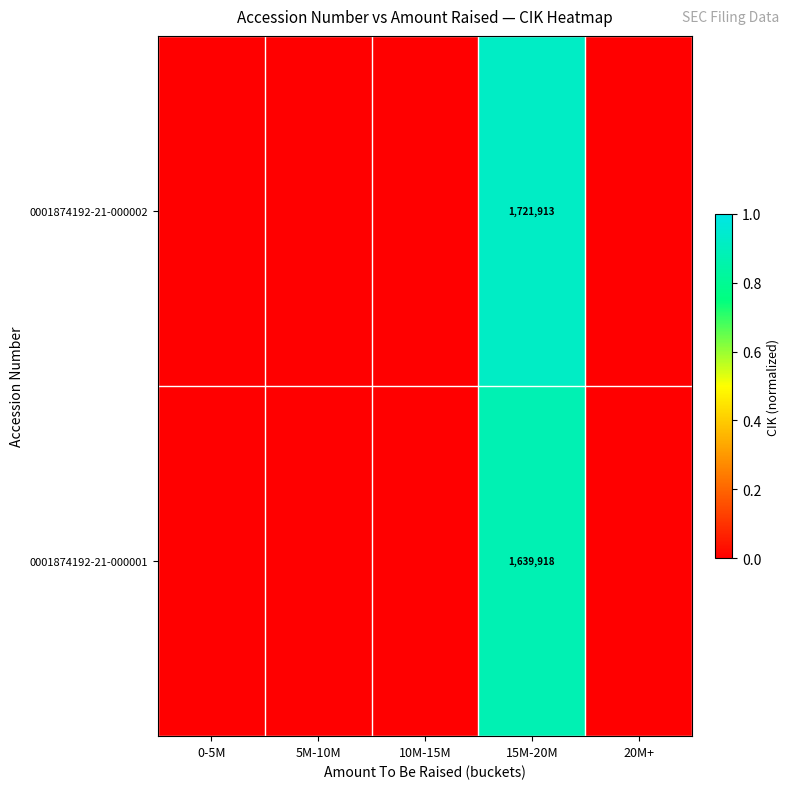

What is the total value across all series at 15M-20M?

3361831